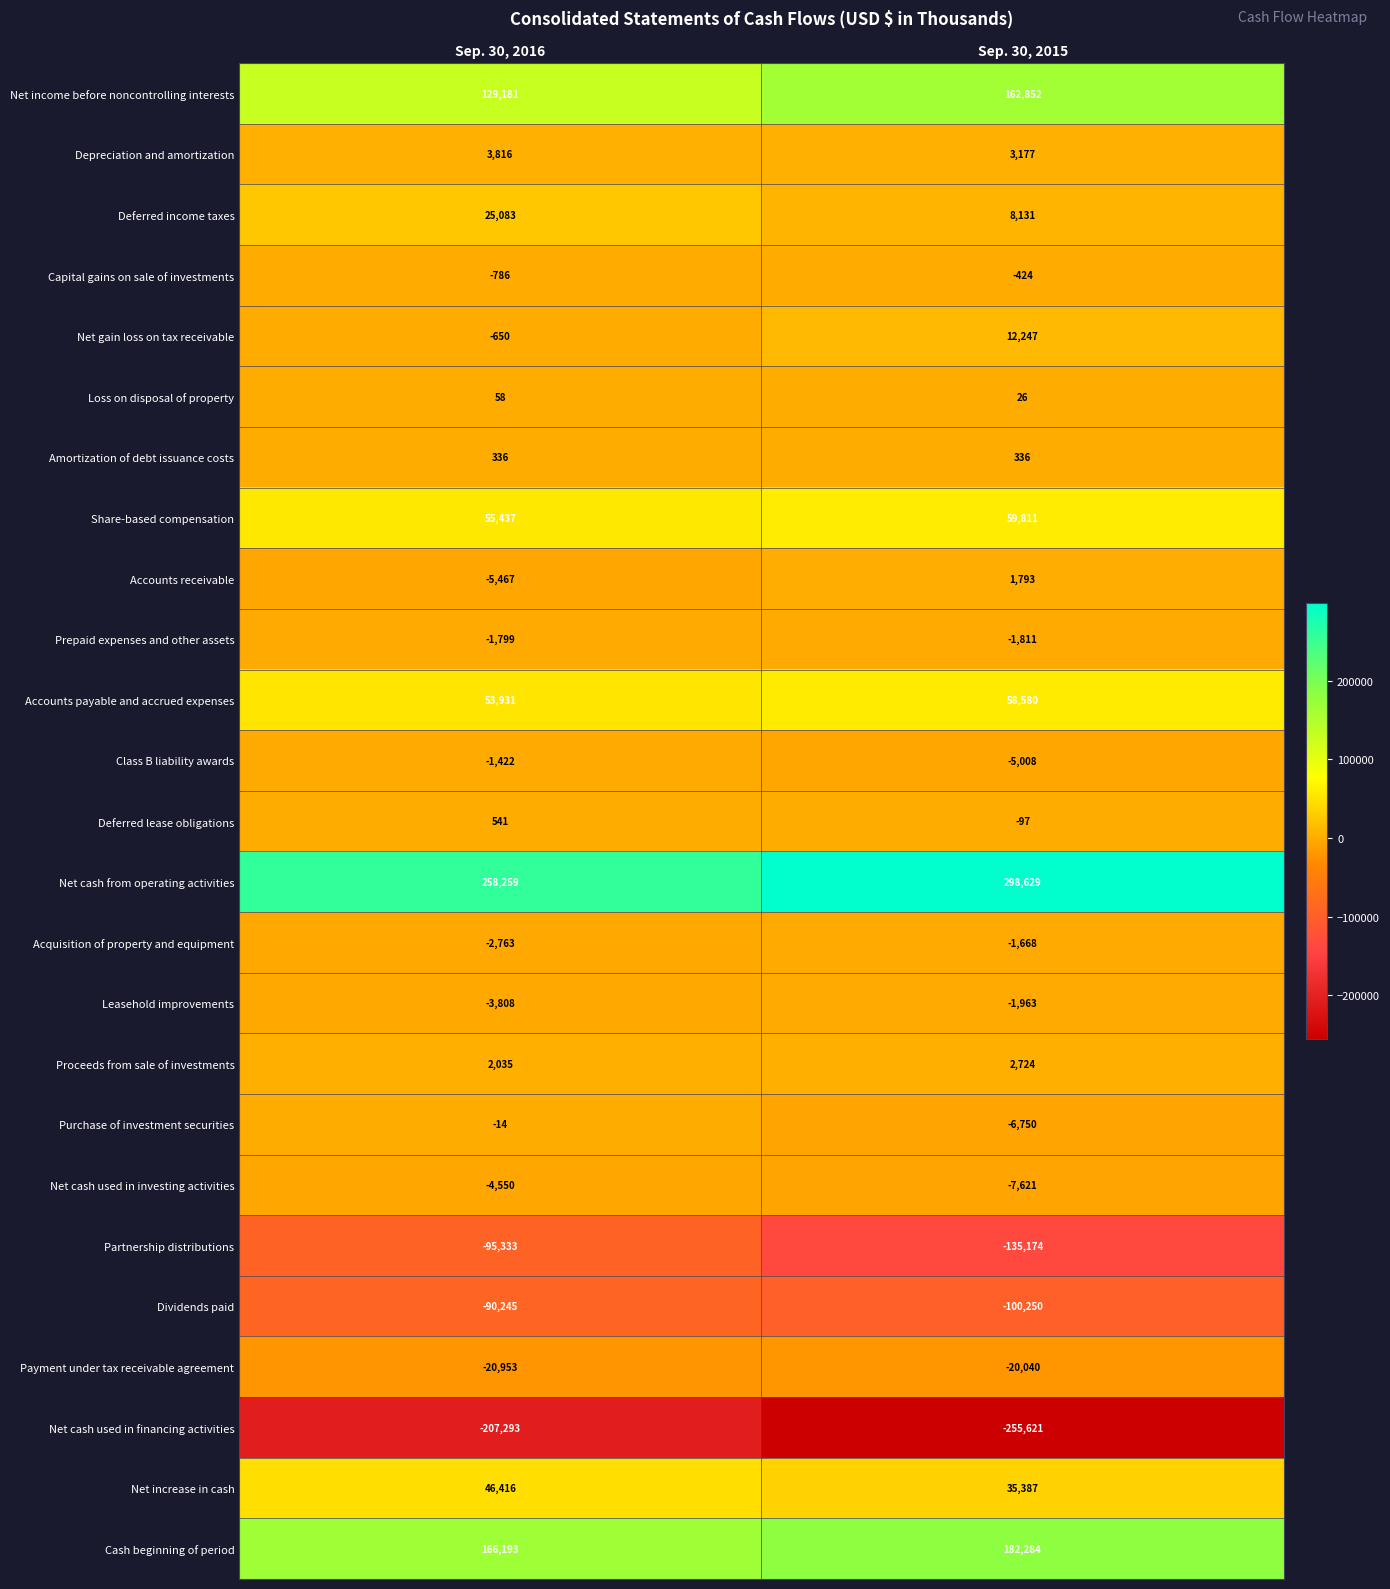

What is the spread (max minus min) of values at Sep. 30, 2016?

465552